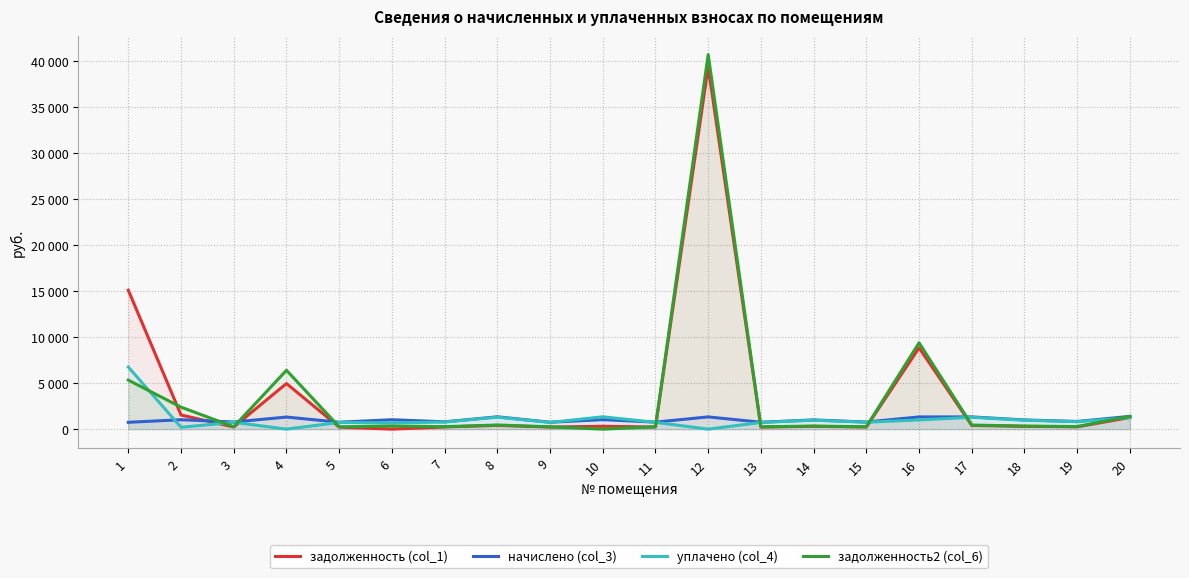

Which series ends up on top after the final intersection of начислено (col_3) and задолженность2 (col_6)?

задолженность2 (col_6)